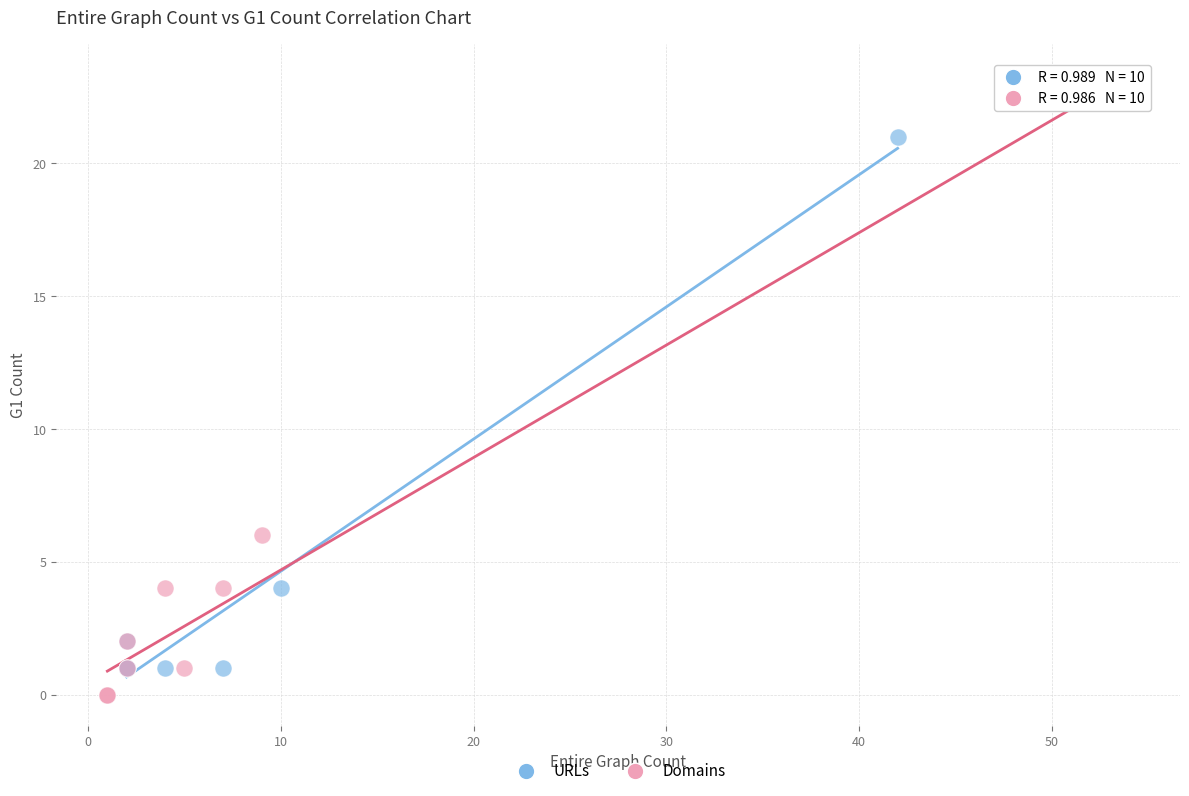

What are all the series names shown in the legend?

URLs, Domains